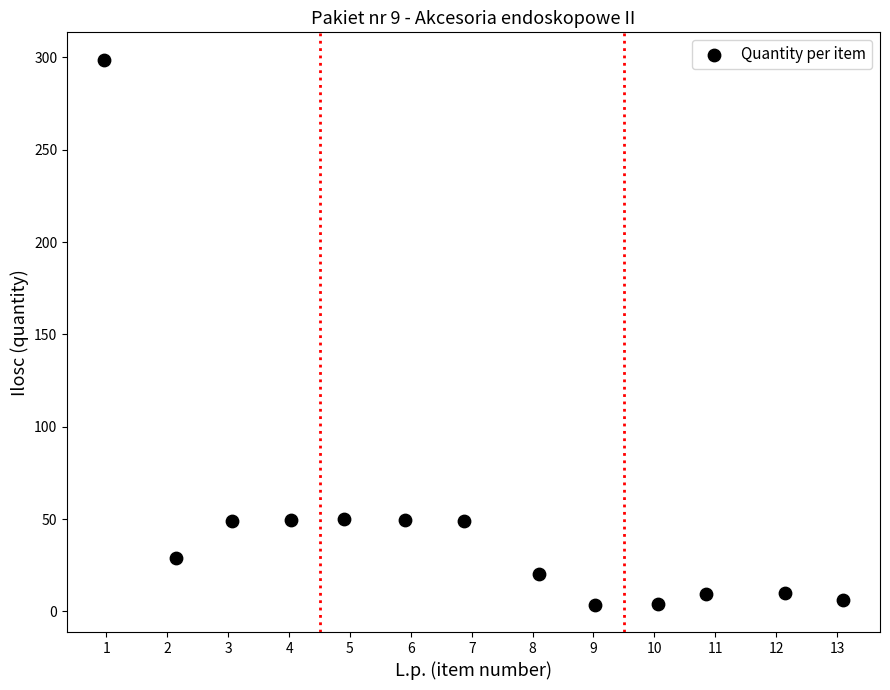

What is the range of X values (max minus min)?

12.1